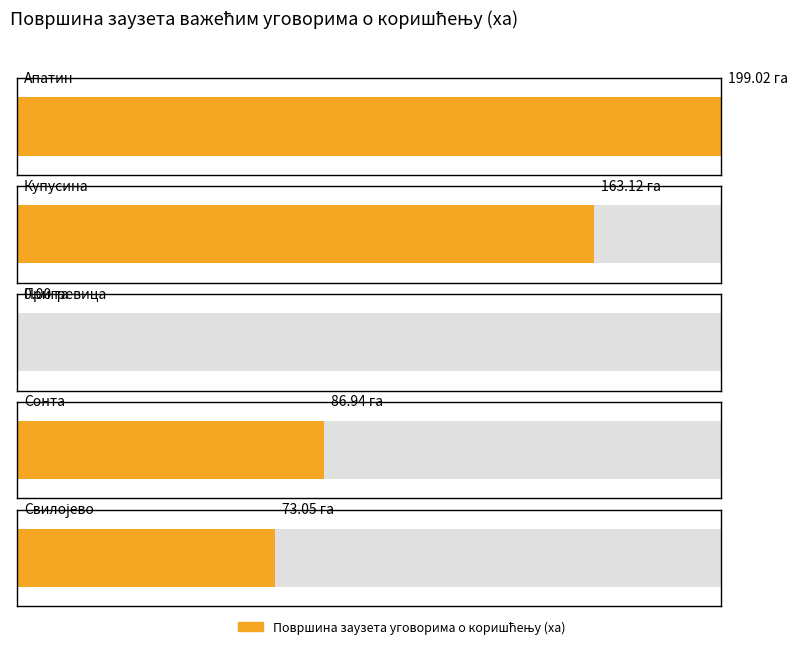

Which category has the highest value across all series?

Апатин